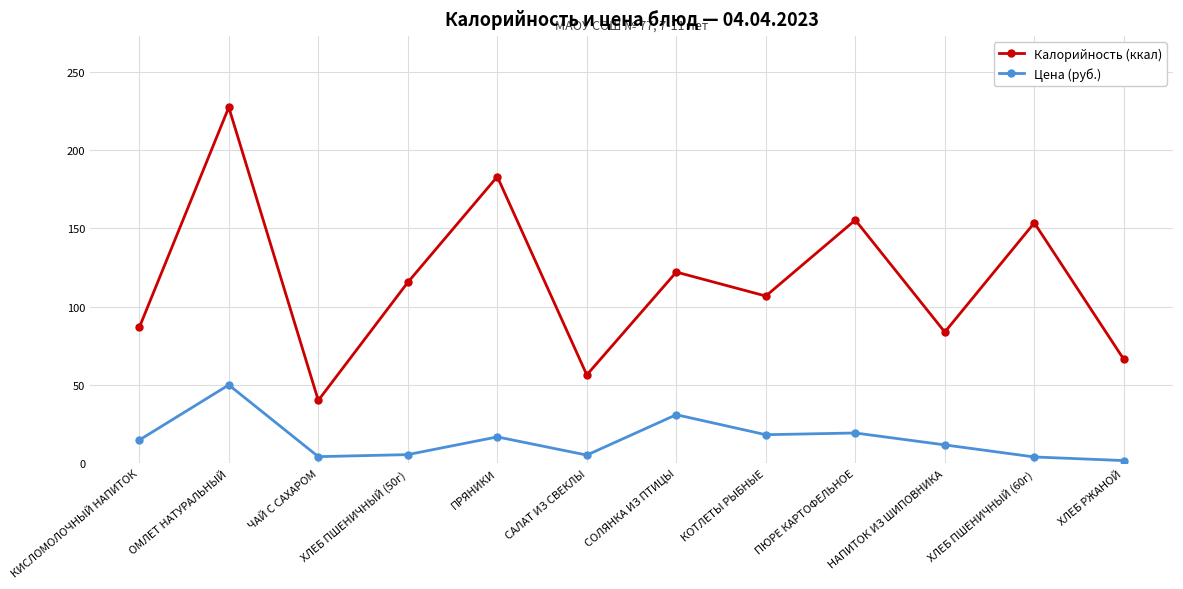

At which label is Калорийность (ккал) closest to 133?

СОЛЯНКА ИЗ ПТИЦЫ